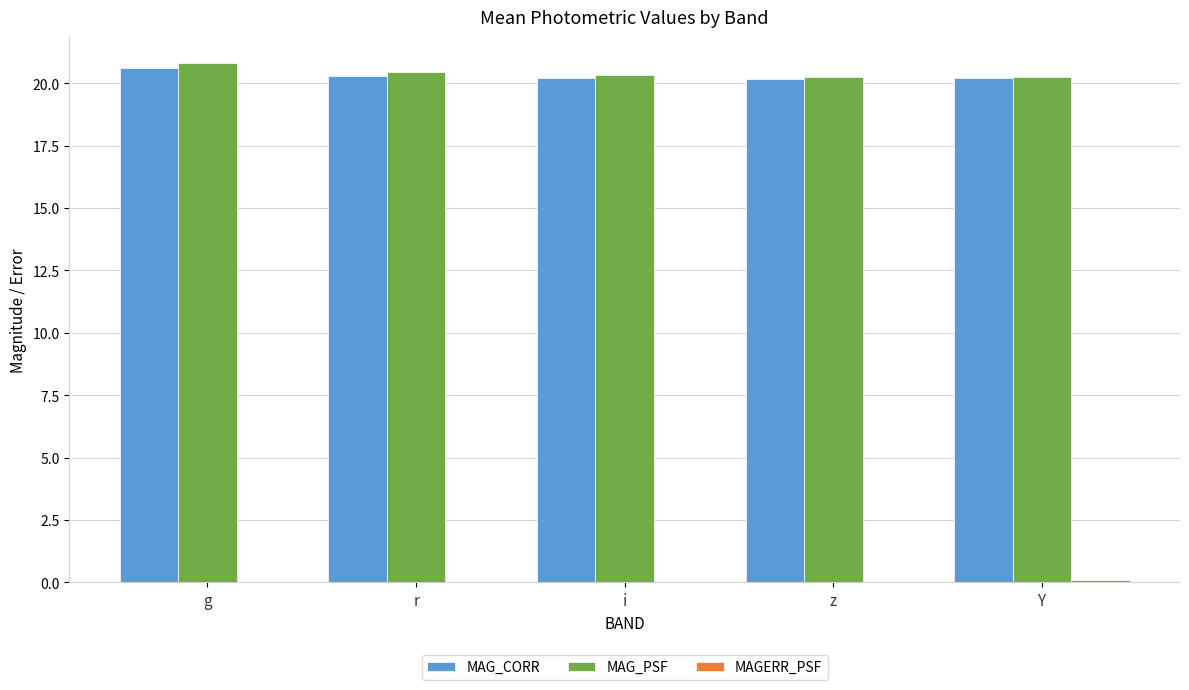

At which category is the sum across all series the highest?

g